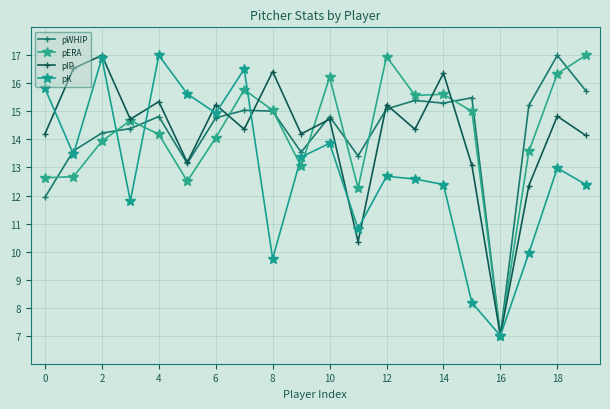

Reading right to left, extract all data points from this chart.

pWHIP: 15.7	17.0	15.2	7.0	15.5	15.3	15.4	15.1	13.4	14.8	13.5	15.0	15.0	14.8	13.1	14.8	14.4	14.2	13.6	11.9
pERA: 17.0	16.3	13.6	7.0	15.0	15.6	15.6	17.0	12.3	16.2	13.0	15.0	15.8	14.1	12.5	14.2	14.7	13.9	12.7	12.6
pIP: 14.1	14.8	12.4	7.0	13.1	16.4	14.4	15.2	10.4	14.7	14.2	16.4	14.4	15.2	13.2	15.4	14.7	17.0	16.5	14.2
pK: 12.4	13.0	9.9	7.0	8.2	12.4	12.6	12.7	10.8	13.9	13.4	9.7	16.5	14.9	15.6	17.0	11.8	16.9	13.5	15.8